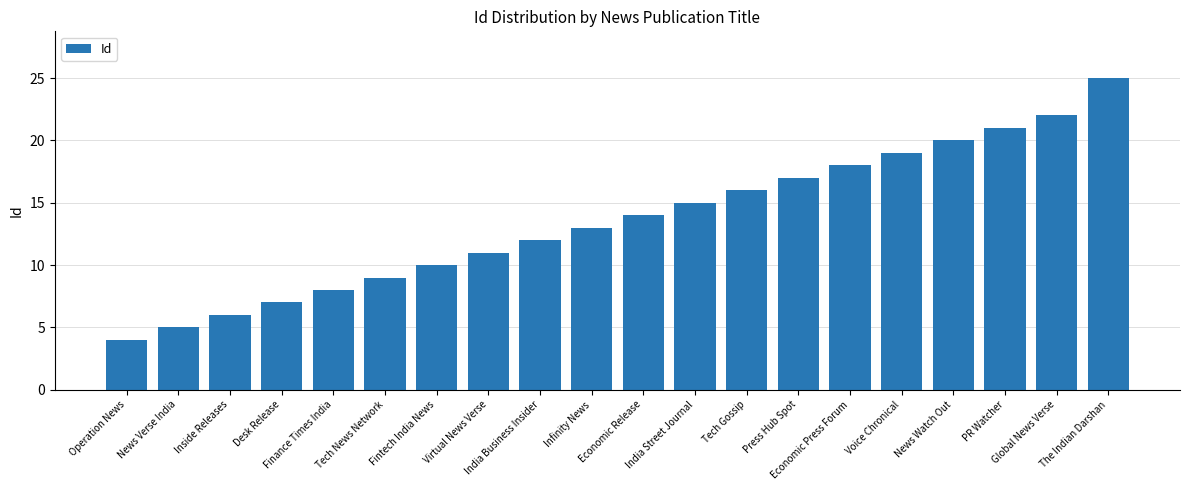

How many values are below 14?

10